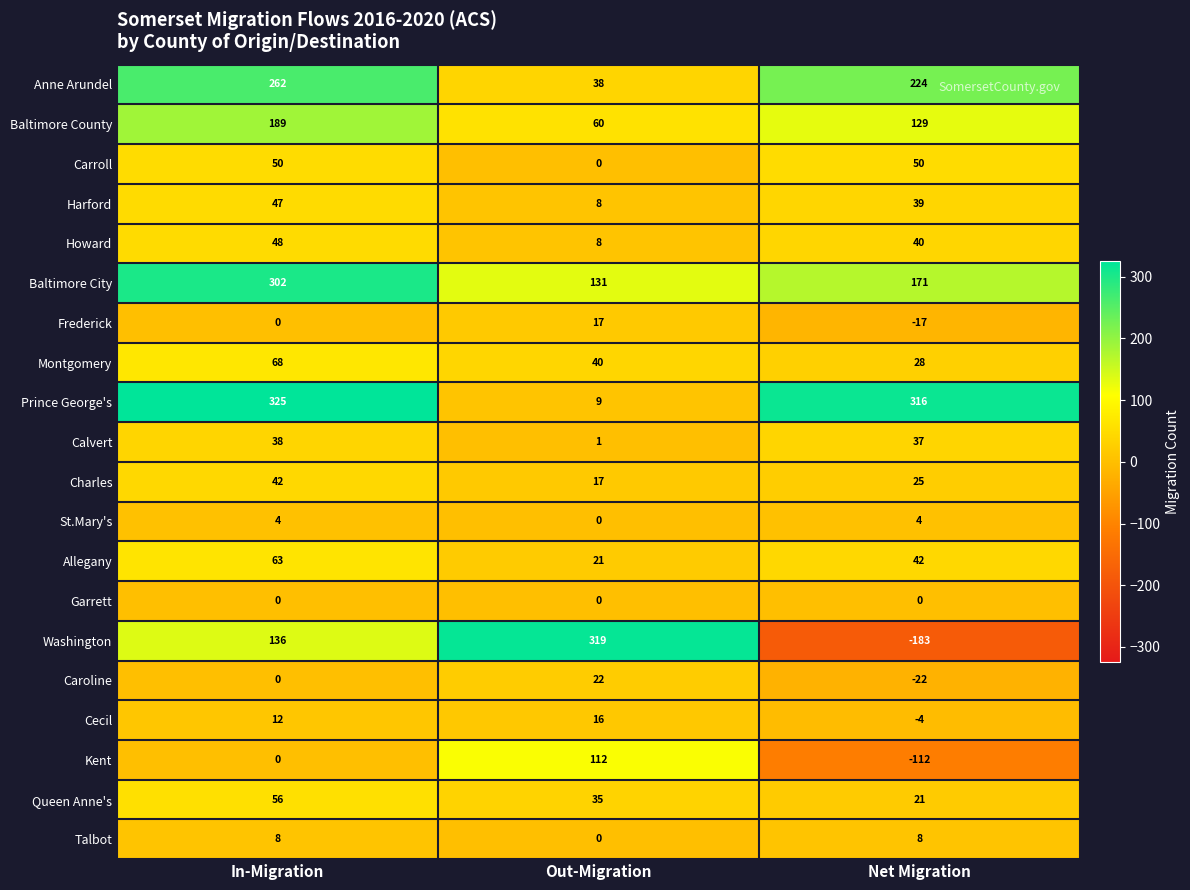

Count the number of categories in the chart.

3